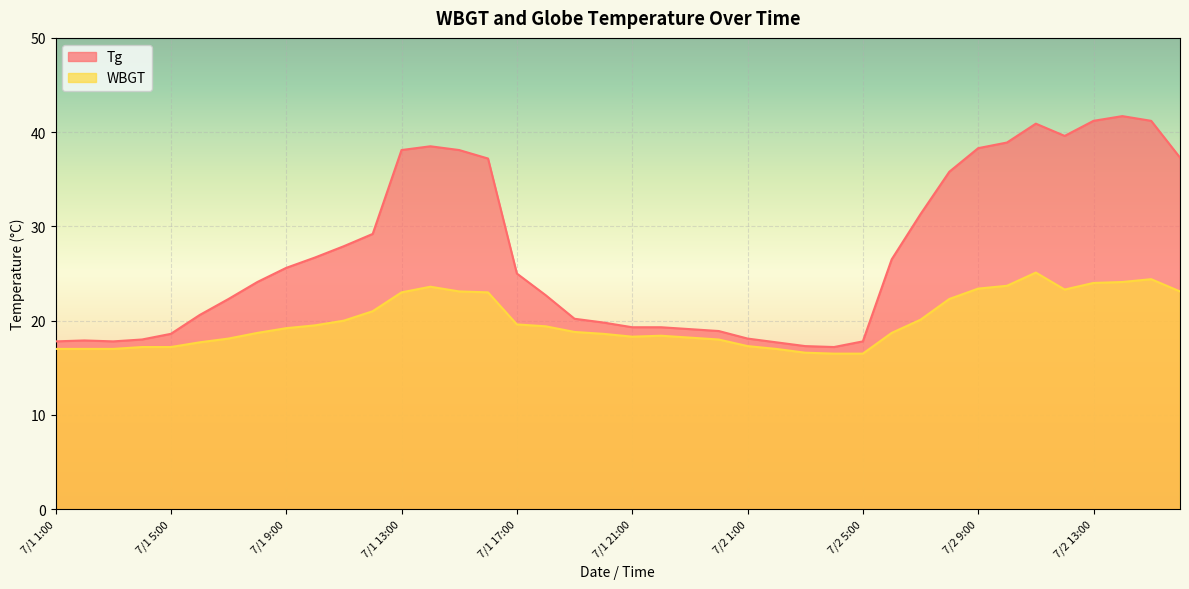

Which series has the widest spread of values?

Tg